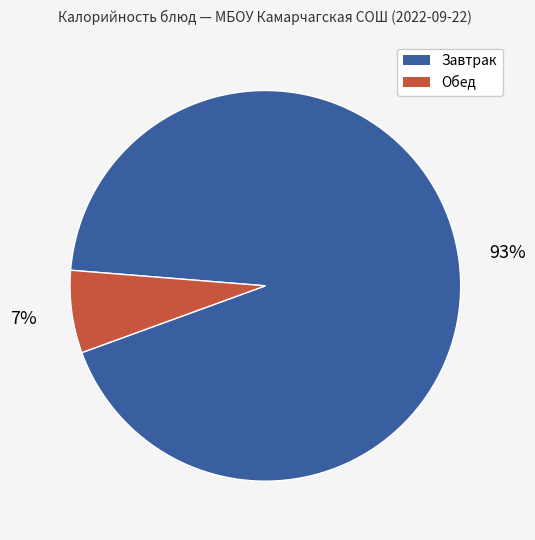

Does any single category account for the majority?

Yes